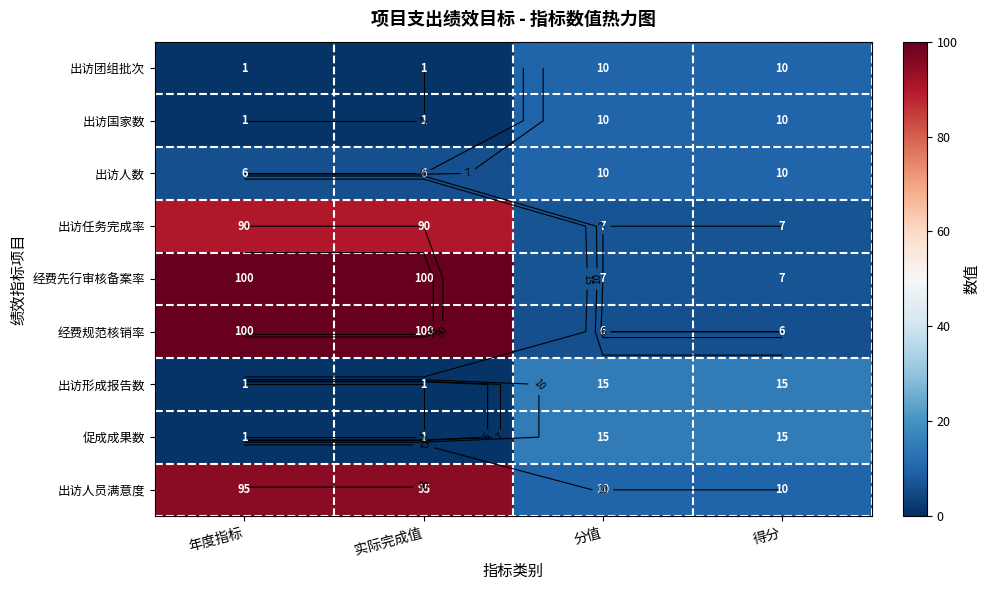

What is the difference between the second highest and second lowest values in the 出访国家数 series?

9